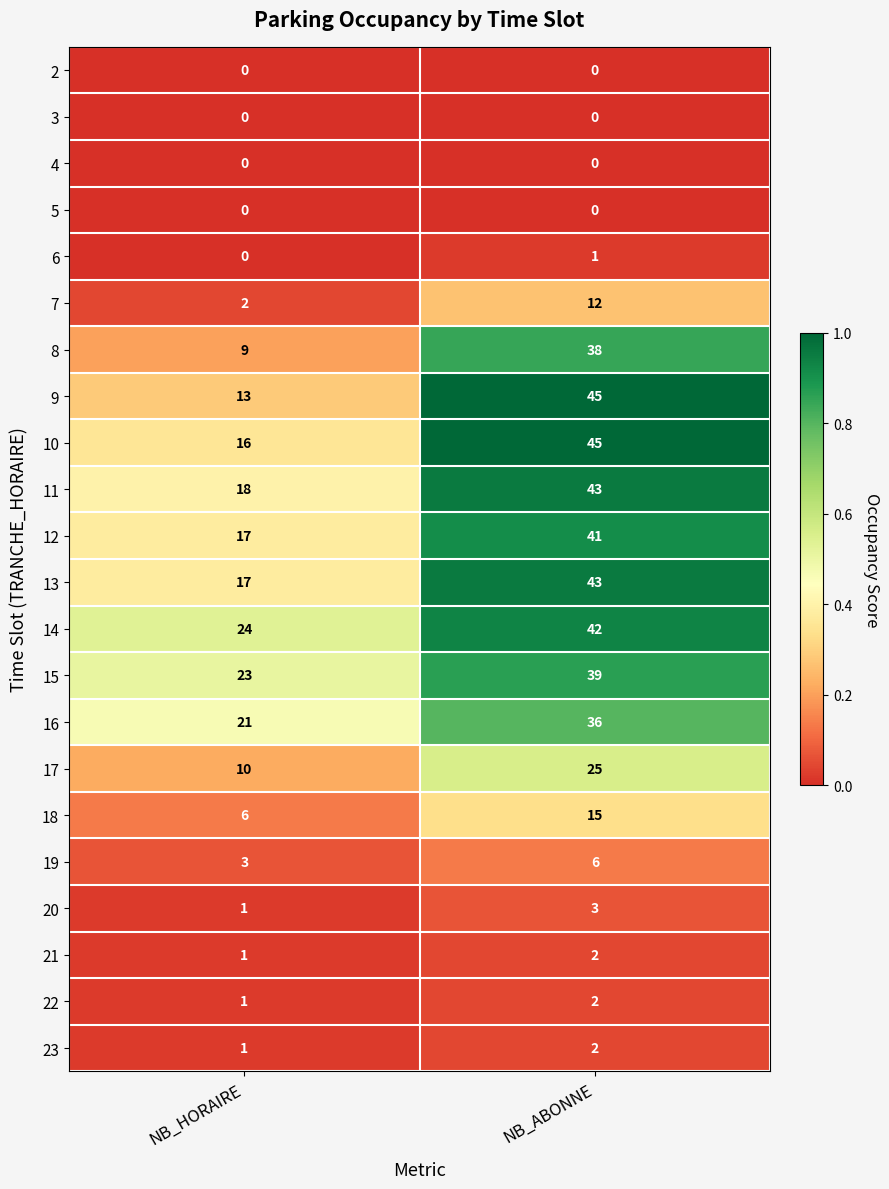

List the labels in order of 21 value, largest first.

NB_ABONNE, NB_HORAIRE